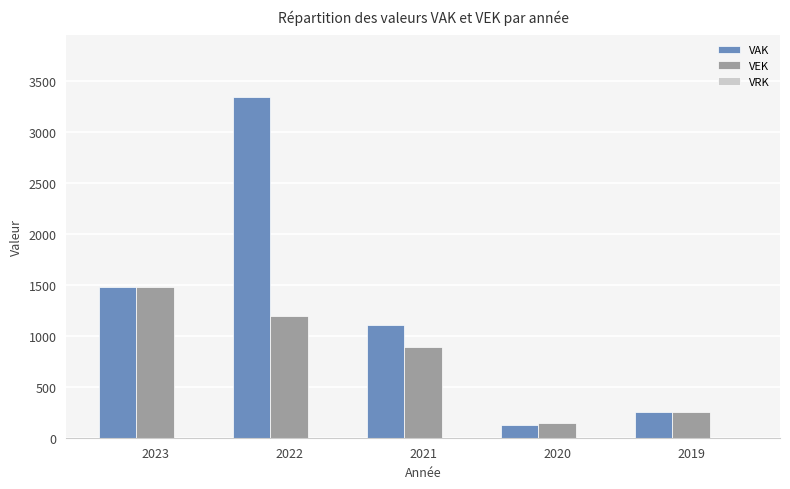

Where is VAK nearest to the value 1733?

2023